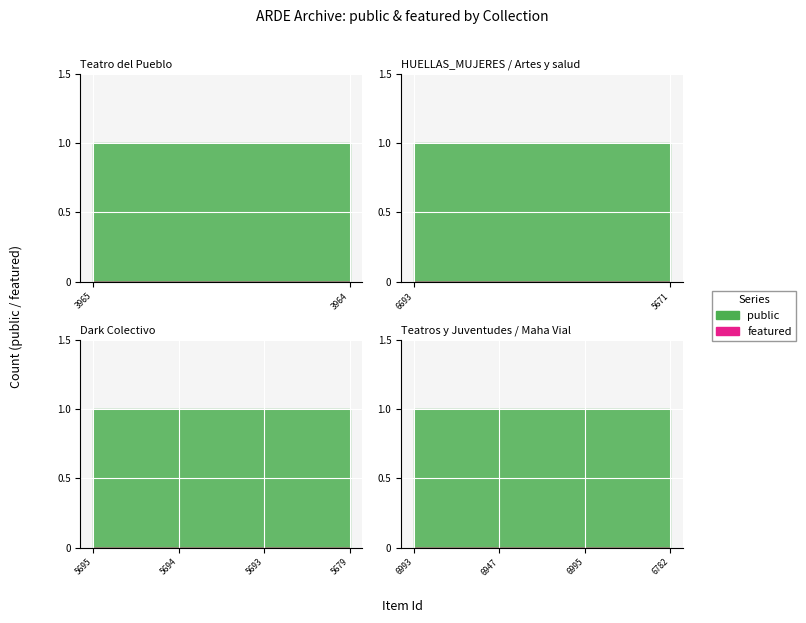

Reading left to right, list all the values displayed in this chart.

public: 1	1	1	1	1	1	1	1	1	1	1	1
featured: 0	0	0	0	0	0	0	0	0	0	0	0